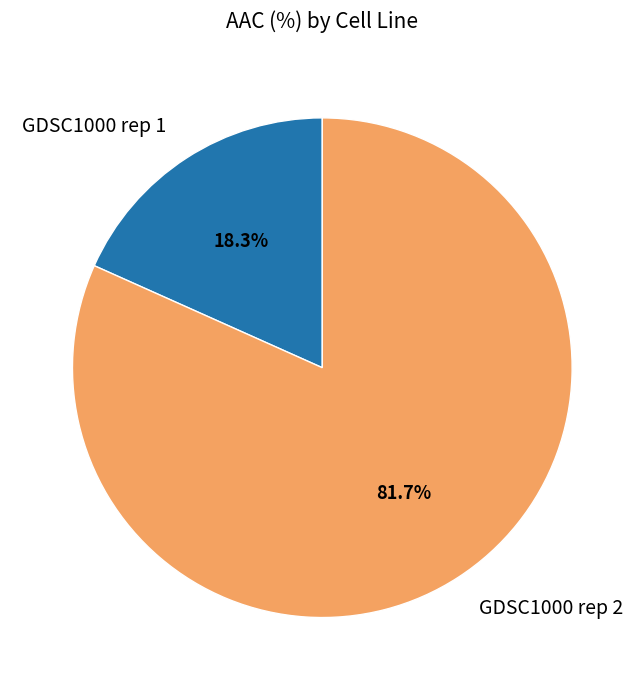

How many slices are in this pie chart?

2